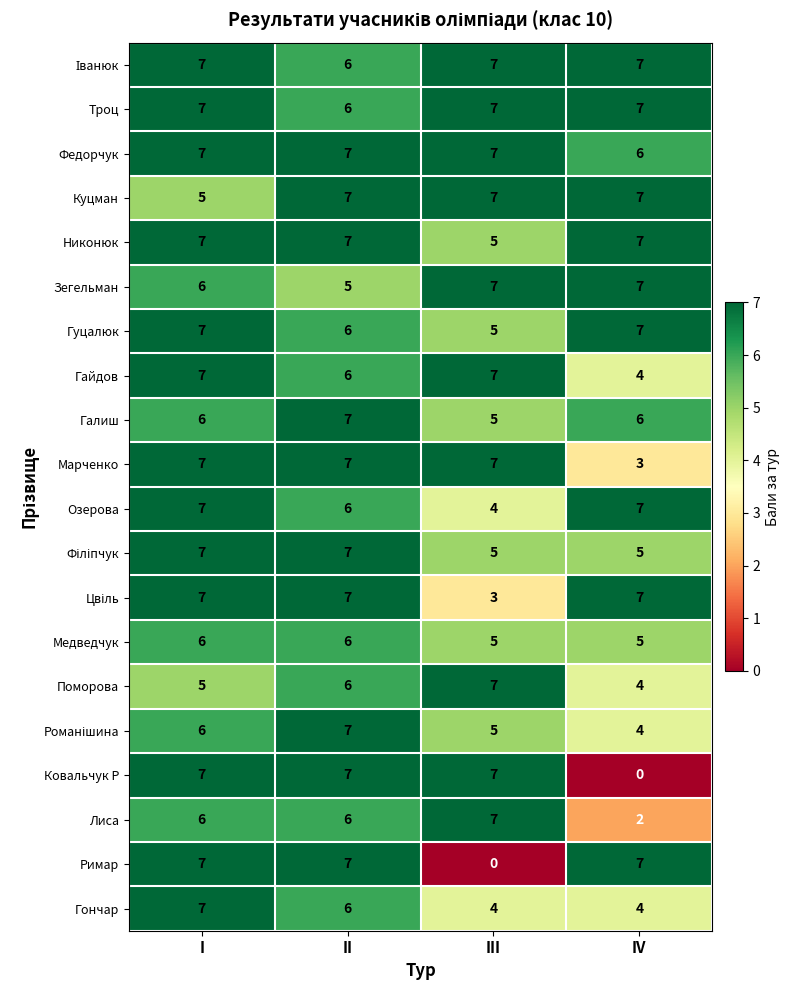

What is the total value across all series at III?

111